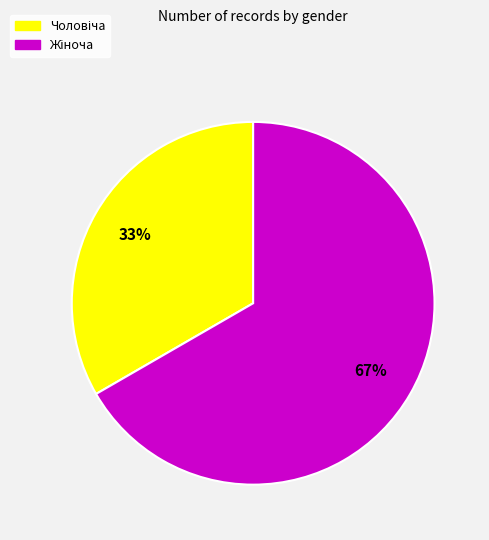

Is there any slice that represents more than half of the pie?

Yes